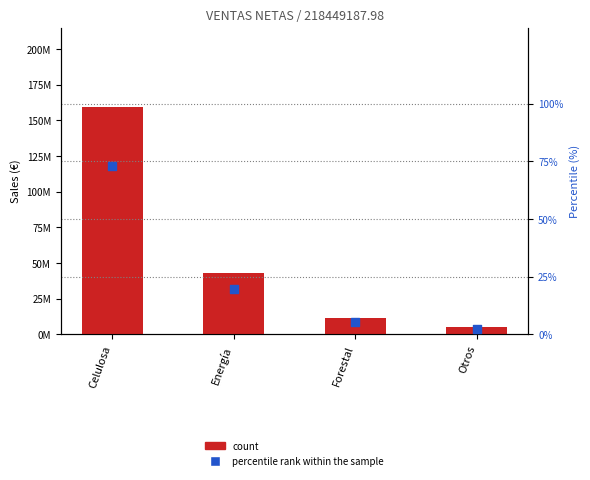

Which series has the largest total across all categories?

count